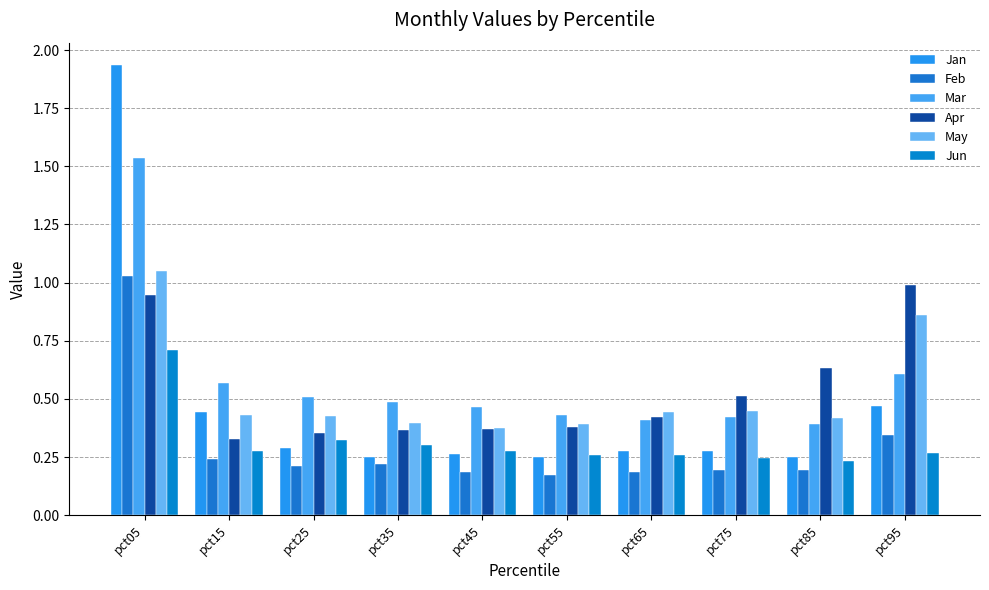

What is the spread (max minus min) of values at pct75?

0.3